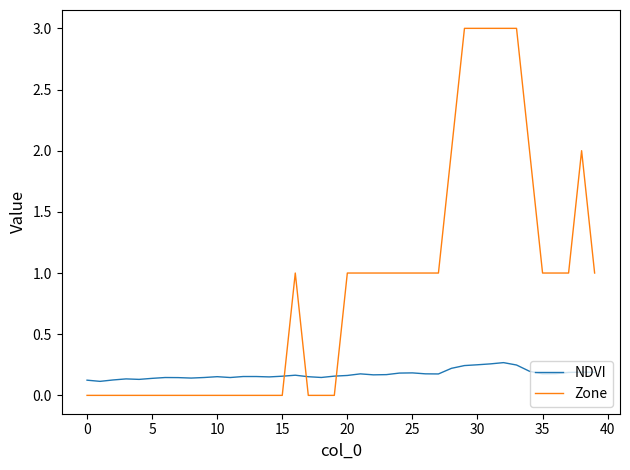

How many series are shown in this chart?

2